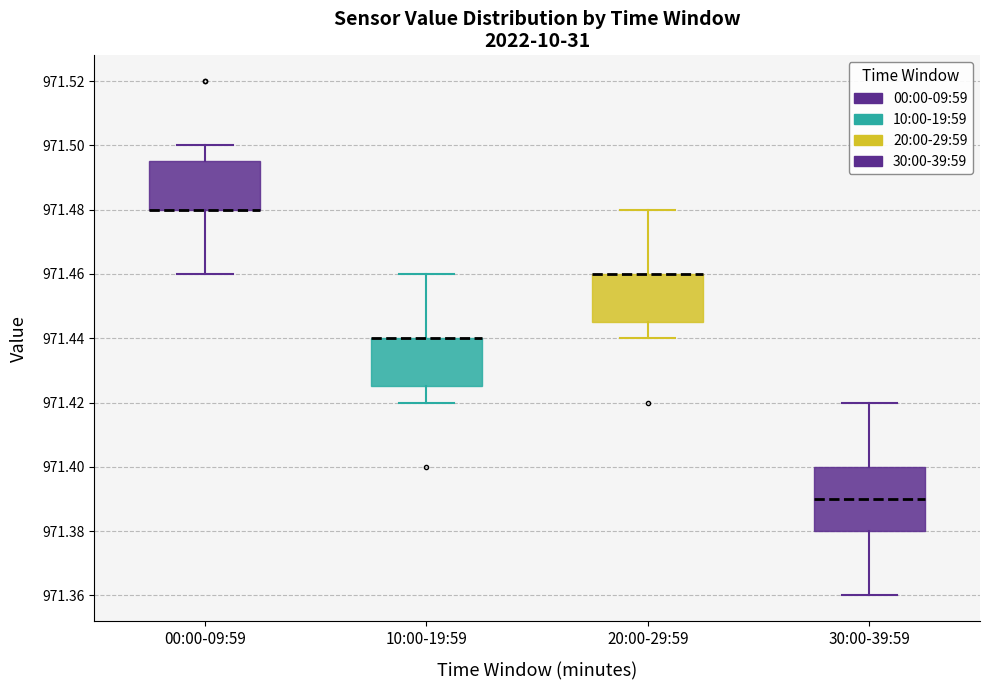

Reading left to right, read every box against the y-axis: the position of its median line, the range the box covers, and the ends of its whiskers. The values are not printed on the chart, so give them approximately, as read against the axis.

00:00-09:59: median 971.480 (drawn on the box's lower edge), box 971.480 to 971.496, whiskers 971.460 to 971.500
10:00-19:59: median 971.440 (drawn on the box's upper edge), box 971.426 to 971.440, whiskers 971.420 to 971.460
20:00-29:59: median 971.460 (drawn on the box's upper edge), box 971.446 to 971.460, whiskers 971.440 to 971.480
30:00-39:59: median 971.390, box 971.380 to 971.400, whiskers 971.360 to 971.420